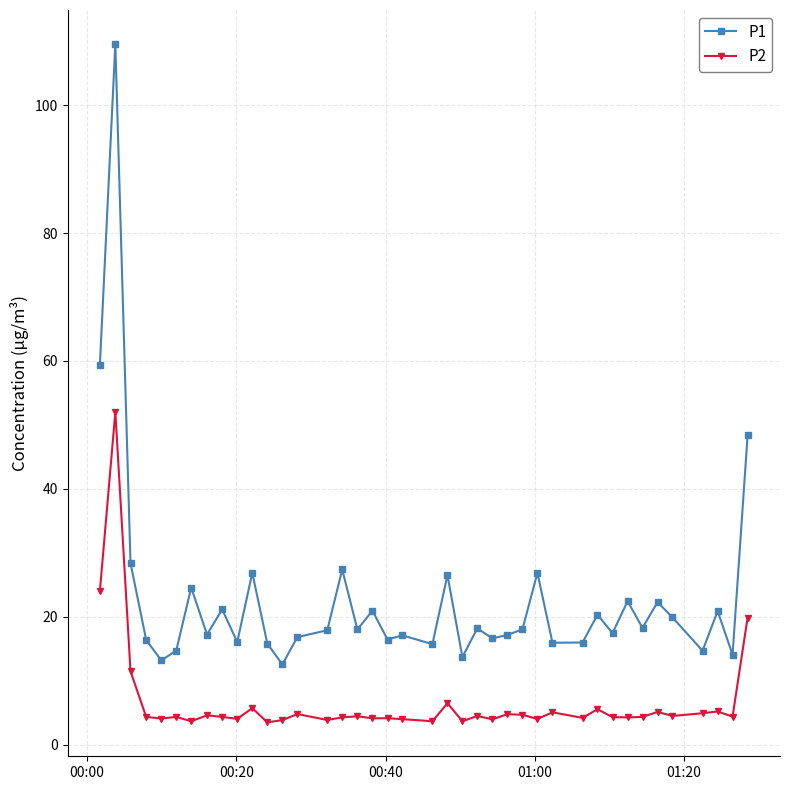

What is the value of the P1 point at the 30th from the left?

16.0